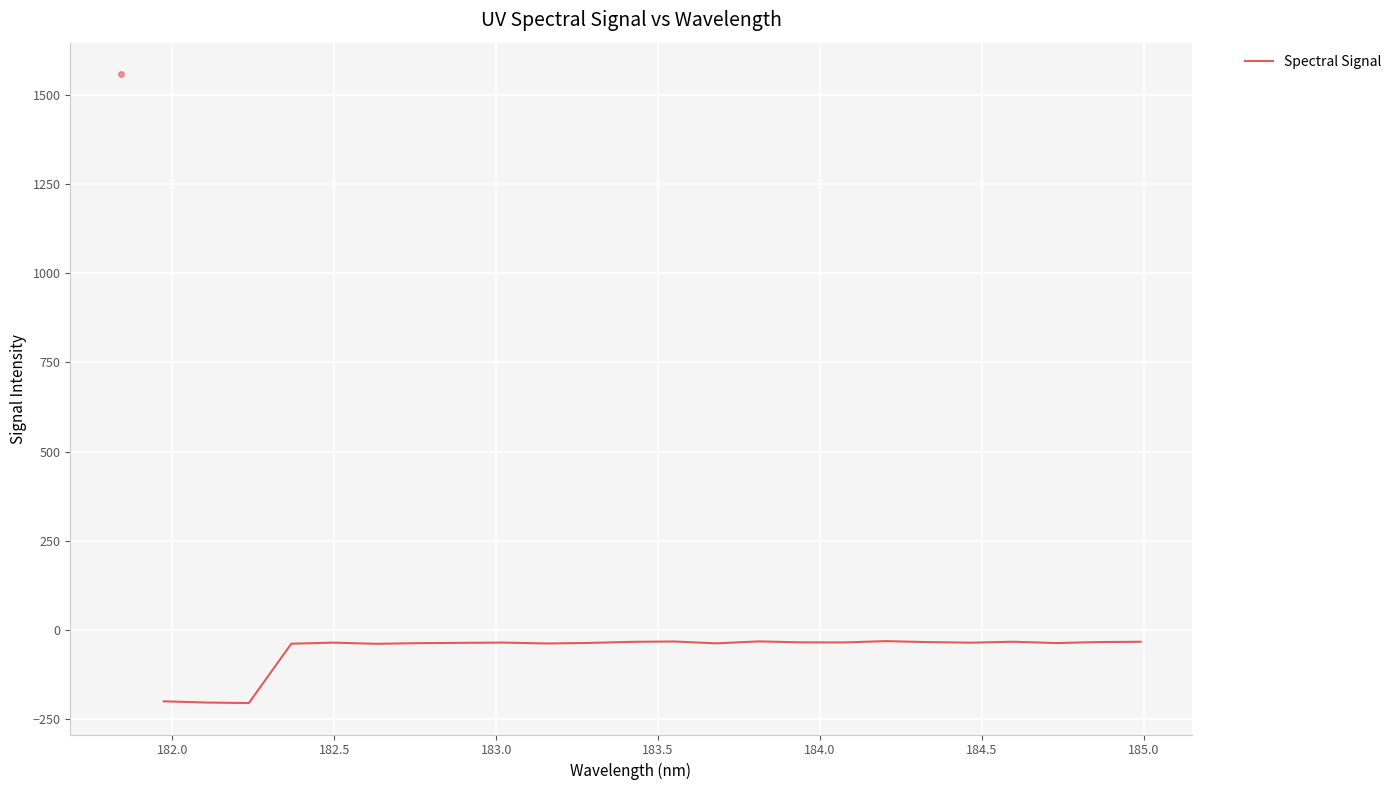

What is the minimum value shown in the chart?

-205.5